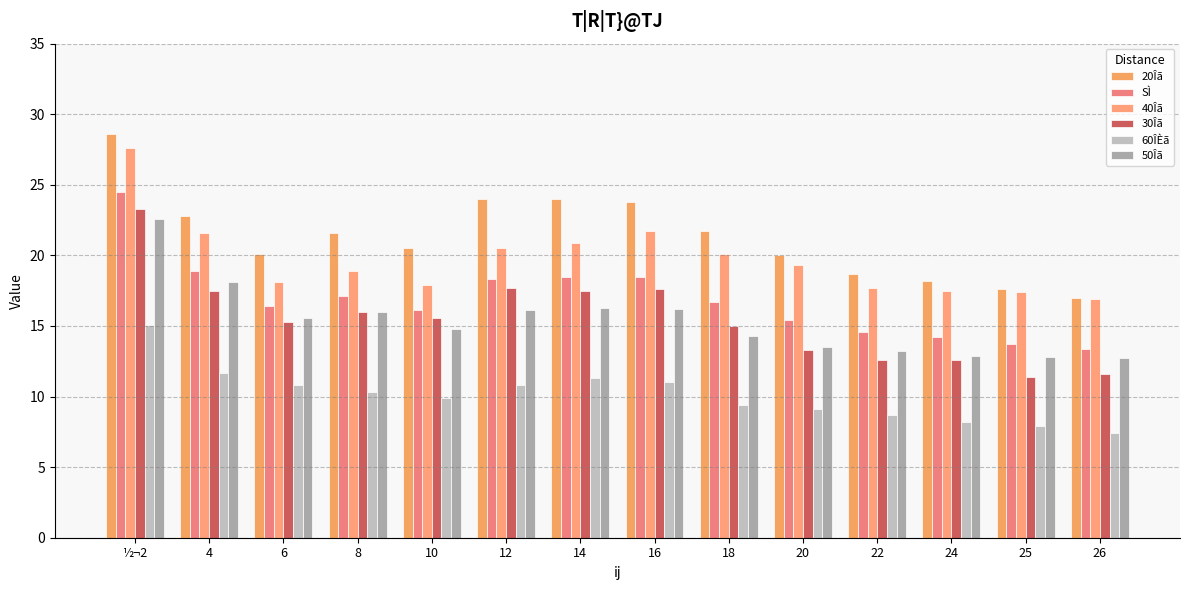

Which series has the widest spread of values?

30Îã